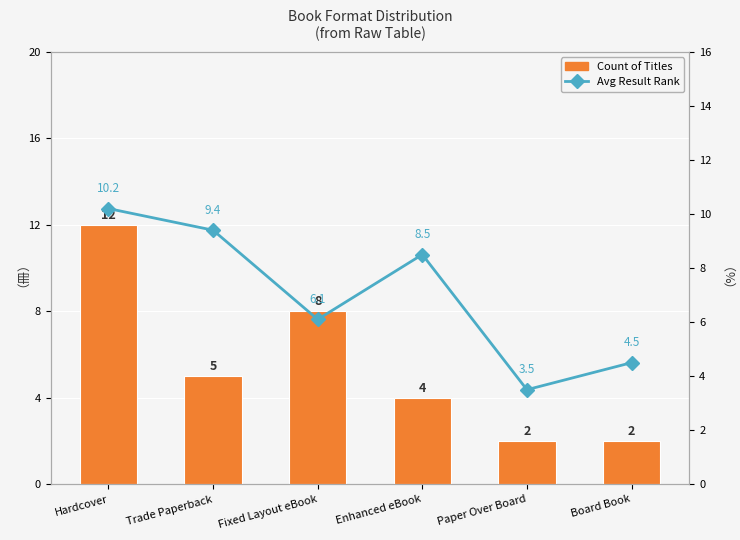

What is the label of the 5th bar from the left?

Paper Over Board